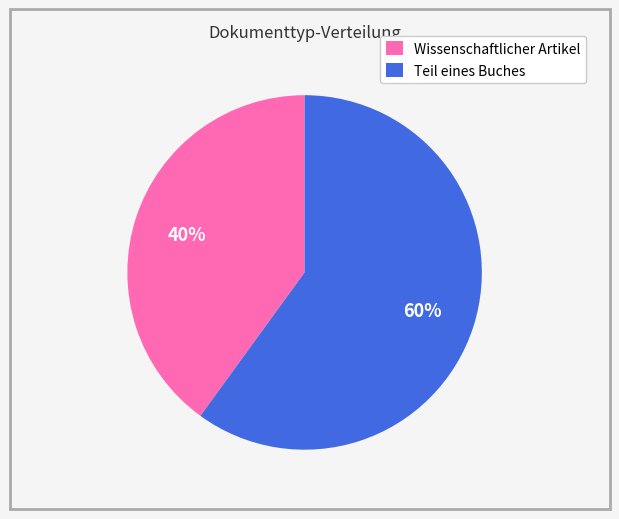

What is the majority slice?

Teil eines Buches